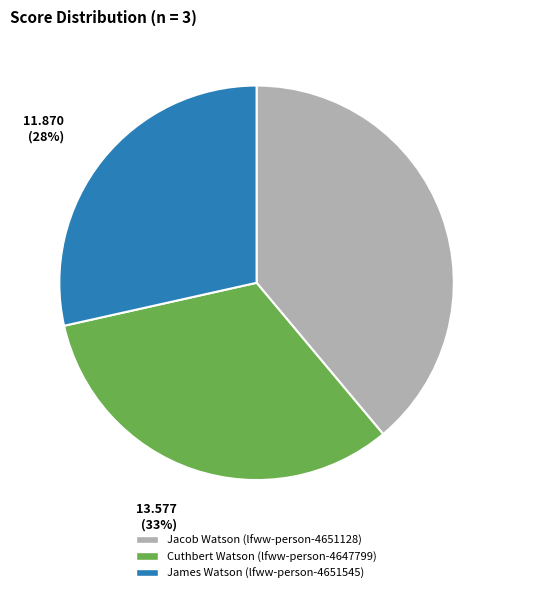

Does Jacob Watson (lfww-person-4651128) account for over 50% of the chart?

No